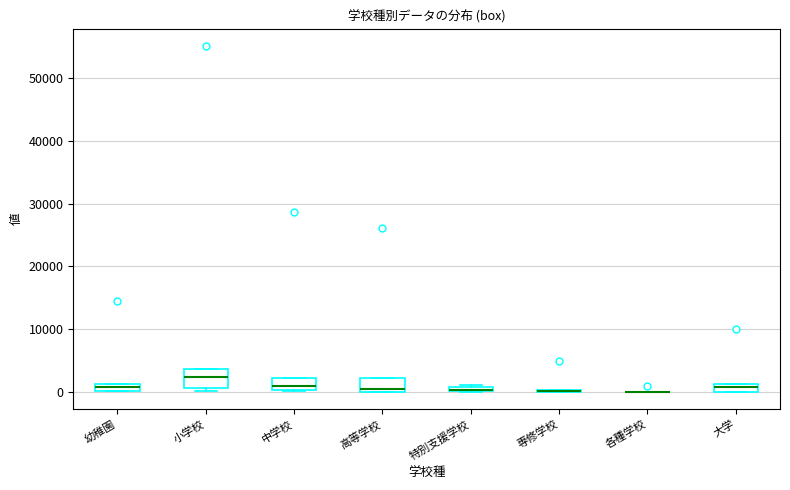

Where is the upper edge of the box for 小学校 on the y-axis? The values are not printed on the chart, so give them approximately, as read against the axis.

4000